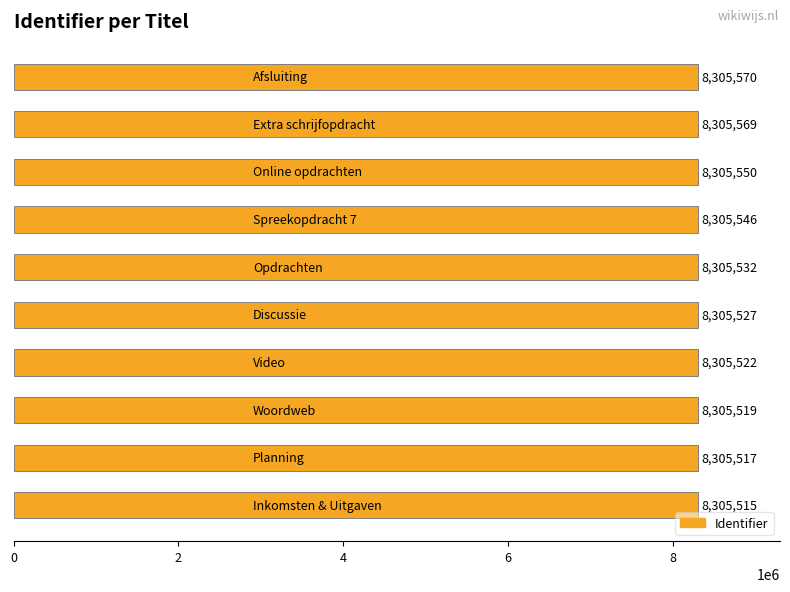

What is the sum of all values?

83055367